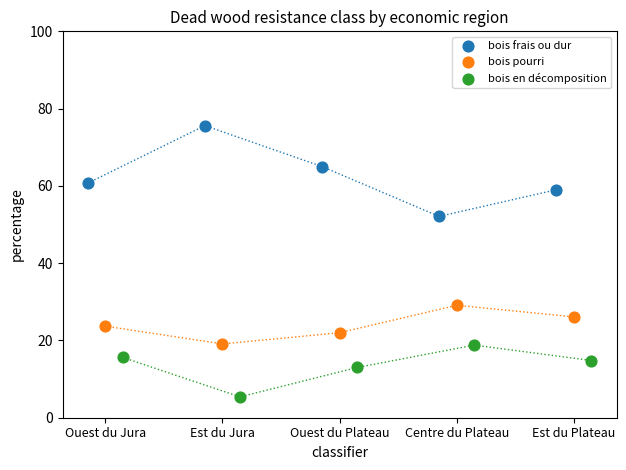

Which series has the widest spread of Y values?

bois frais ou dur